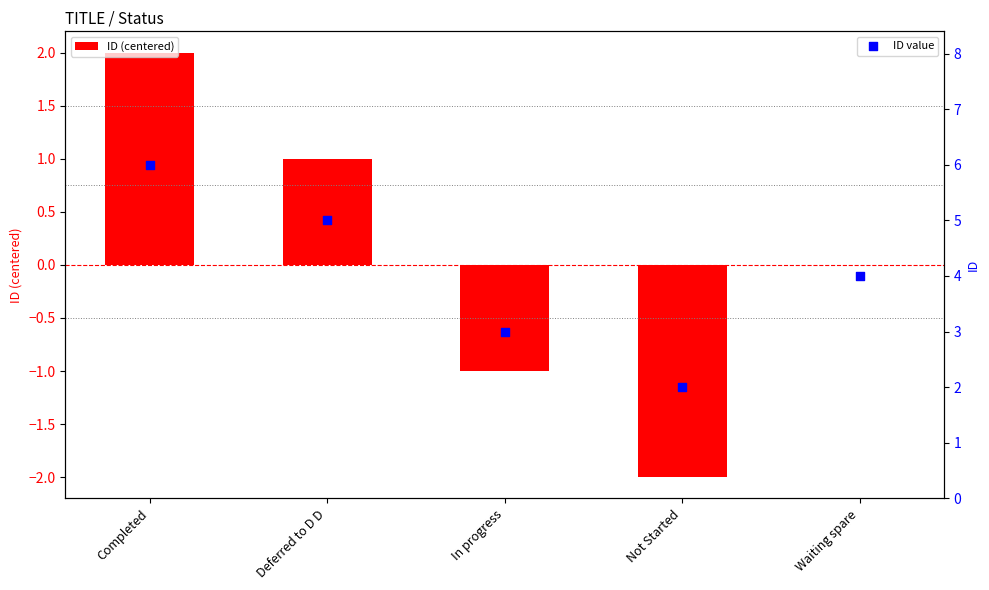

Is the value of ID (centered) at Deferred to D D greater than the value of ID value at Not Started?

No